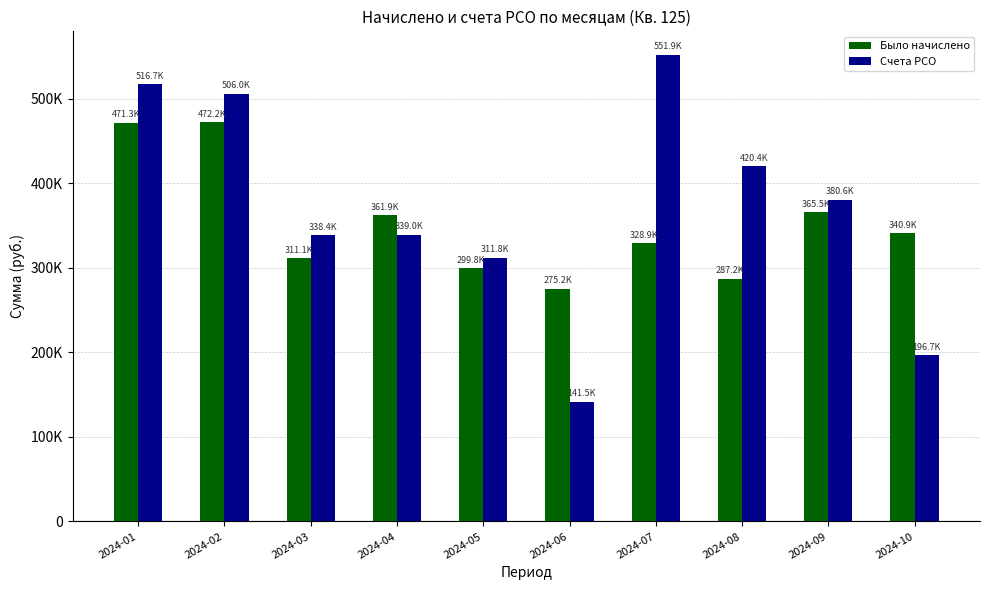

True or false: Было начислено has a value of 702635.5 at 2024-01.

False